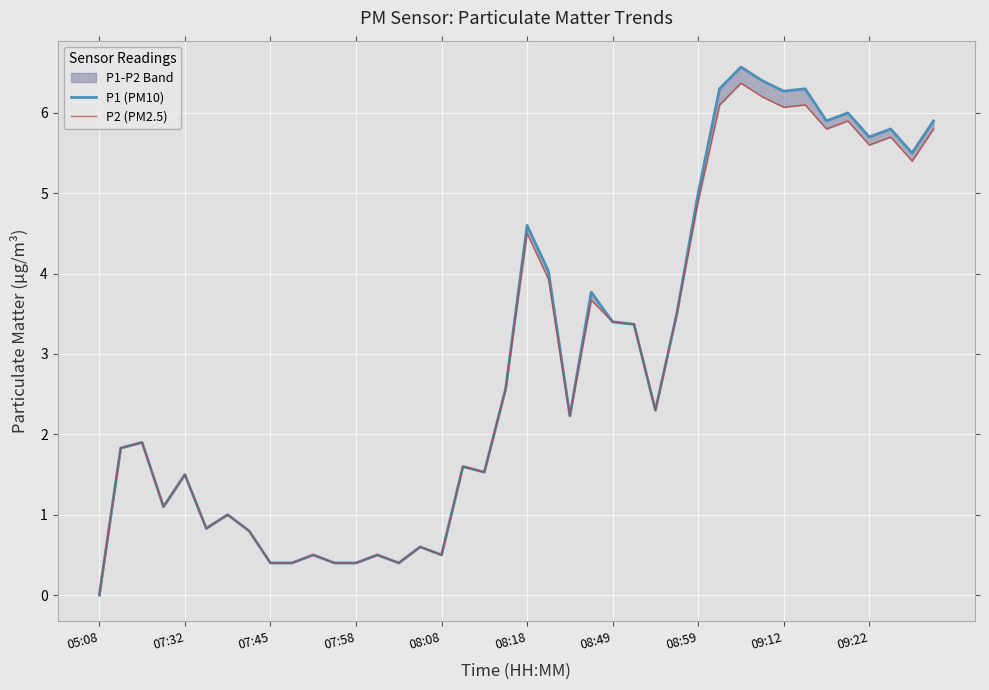

How many positive values does the P2 (PM2.5) series have?

39